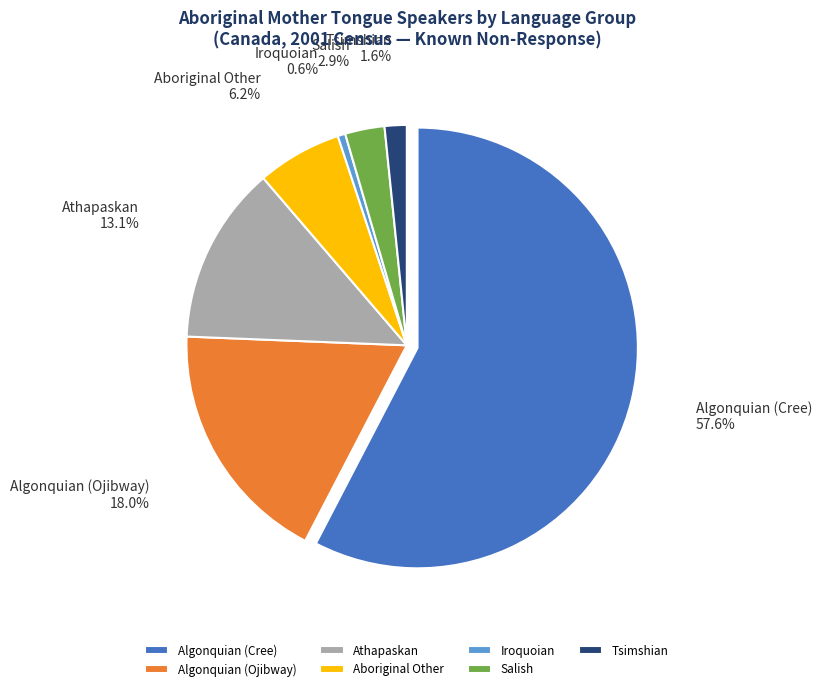

True or false: Aboriginal Other accounts for 17% of the total.

False